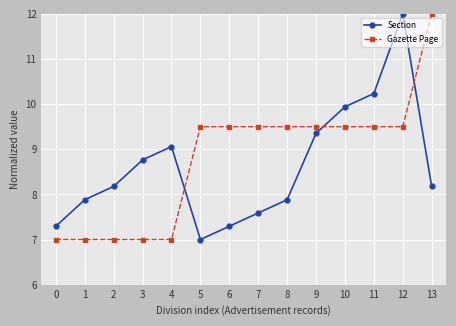

What is the total value across all series at 12?

21.5